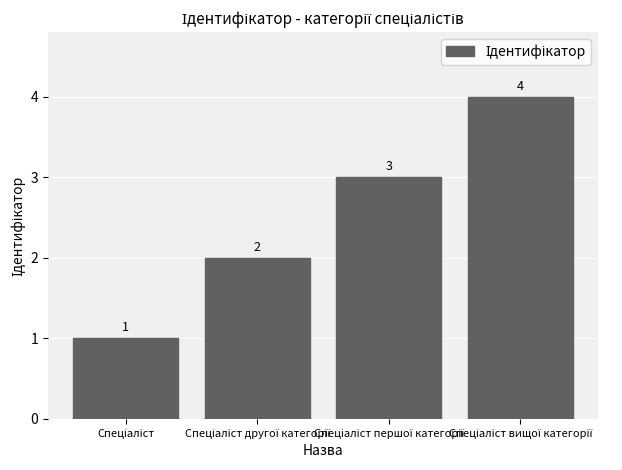

What is the sum of all values?

10